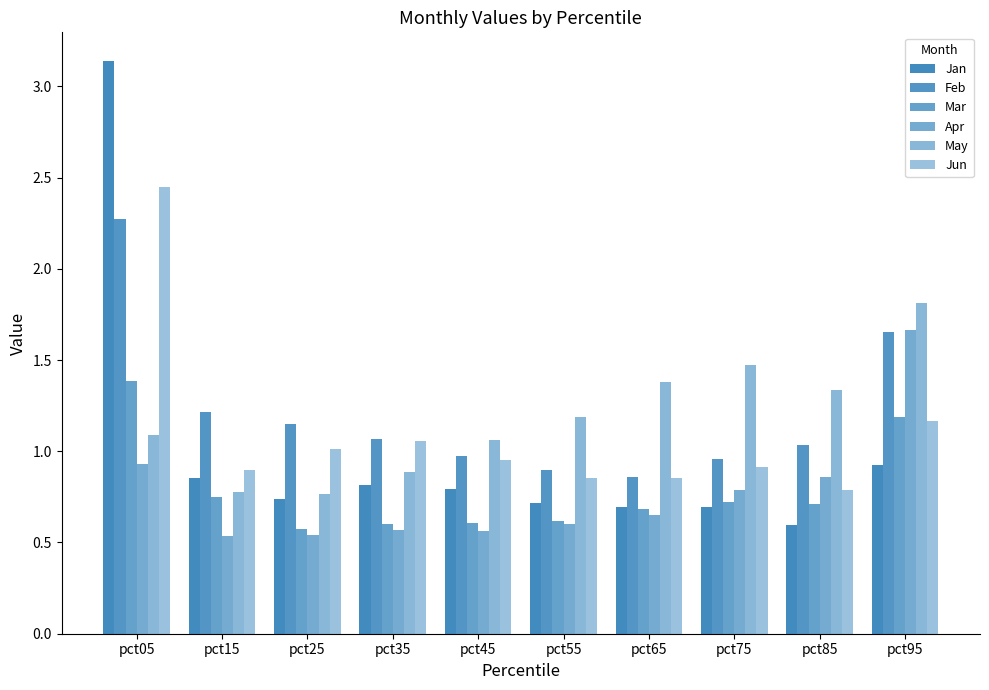

Between pct85 and pct95, which is larger?

pct95